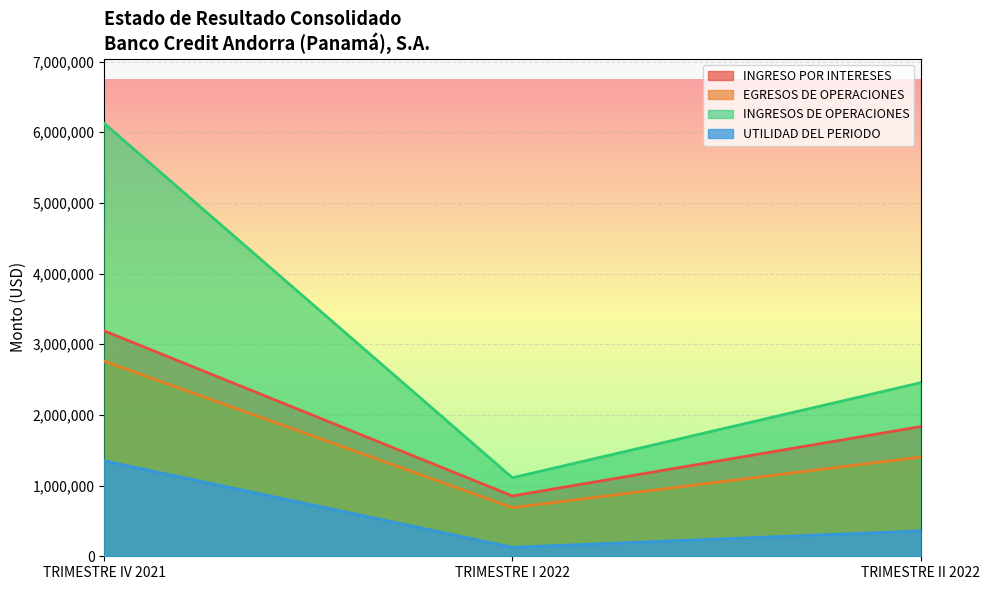

Which has a higher value, TRIMESTRE II 2022 or TRIMESTRE I 2022?

TRIMESTRE II 2022